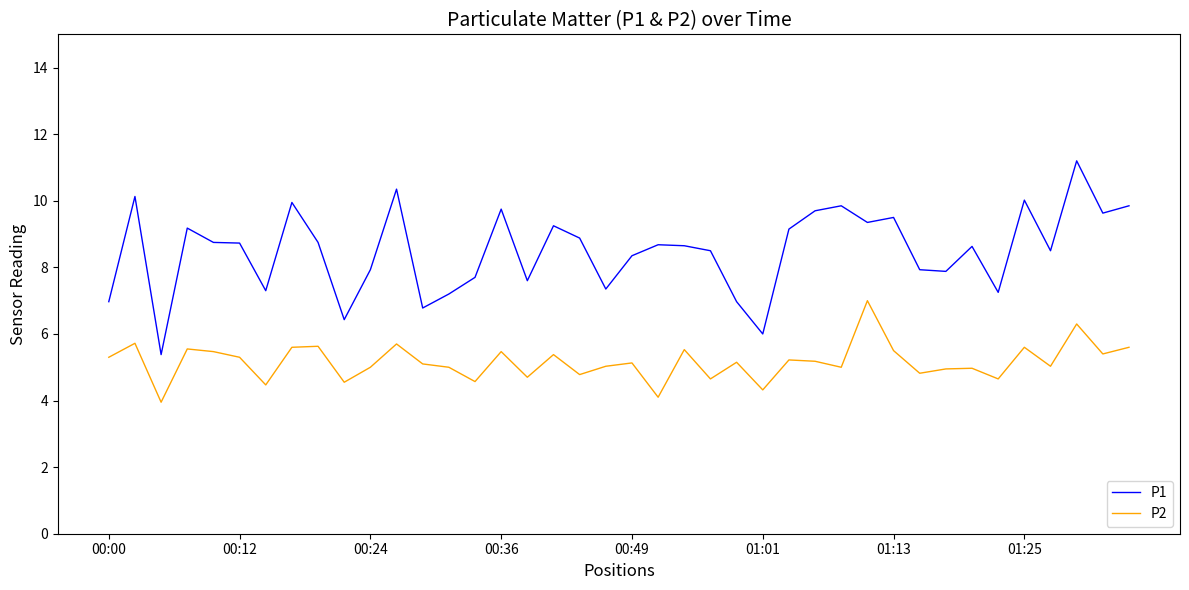

Count the number of categories in the chart.

40